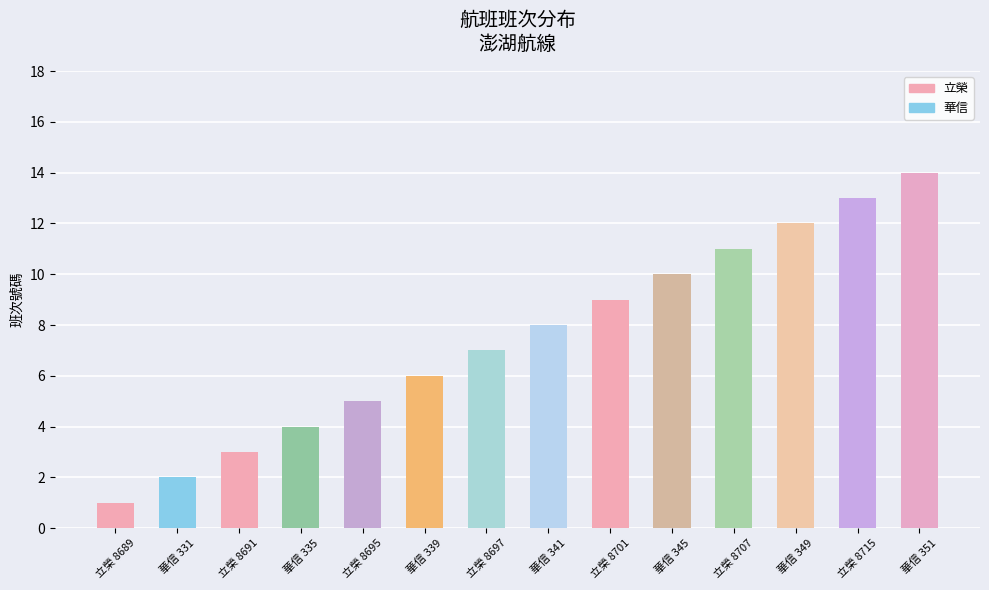

Count the number of categories in the chart.

14